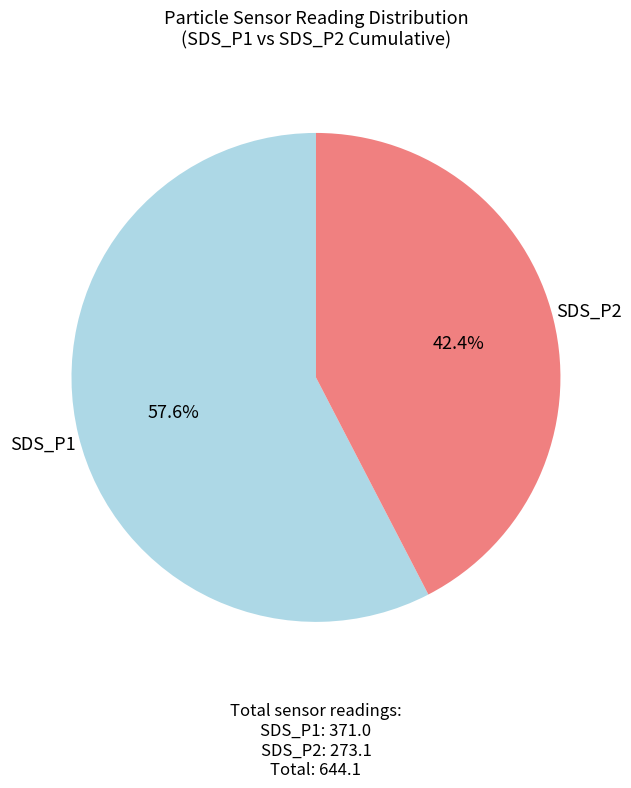

Is there any slice that represents more than half of the pie?

Yes